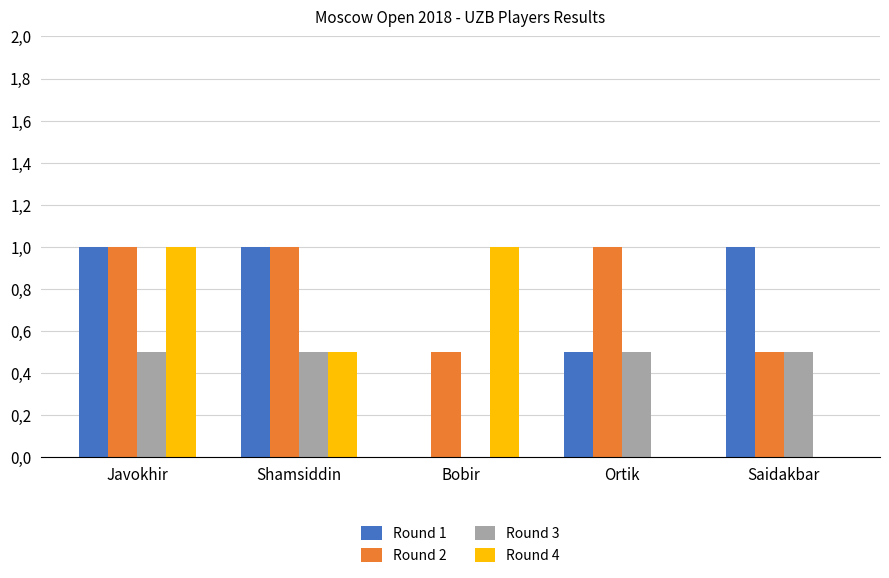

Which series has the widest spread of values?

Round 1